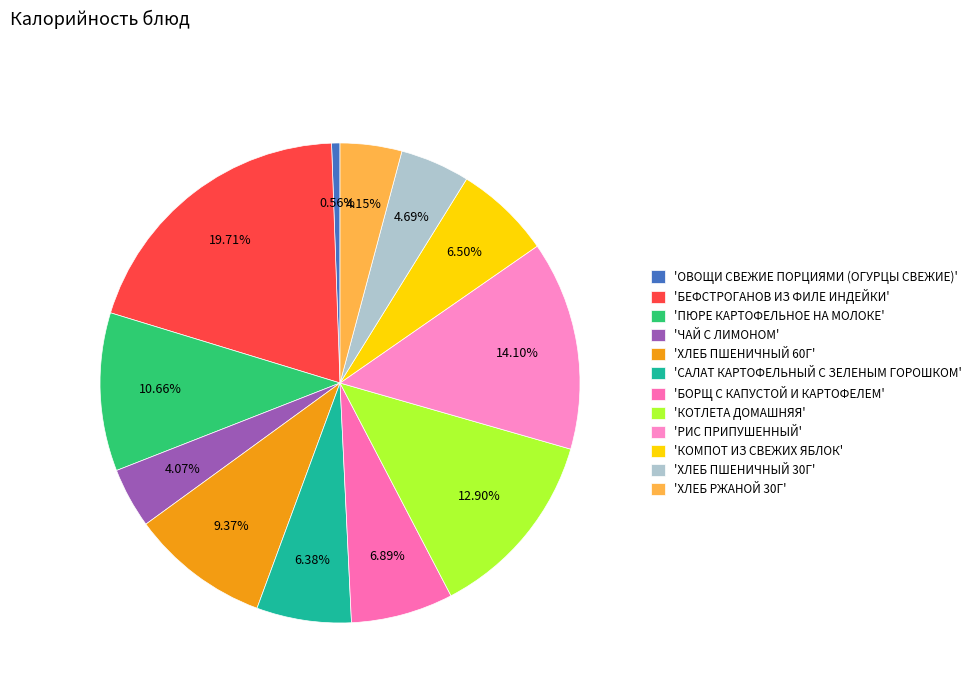

Which category has the smallest portion of the pie?

'ОВОЩИ СВЕЖИЕ ПОРЦИЯМИ (ОГУРЦЫ СВЕЖИЕ)'